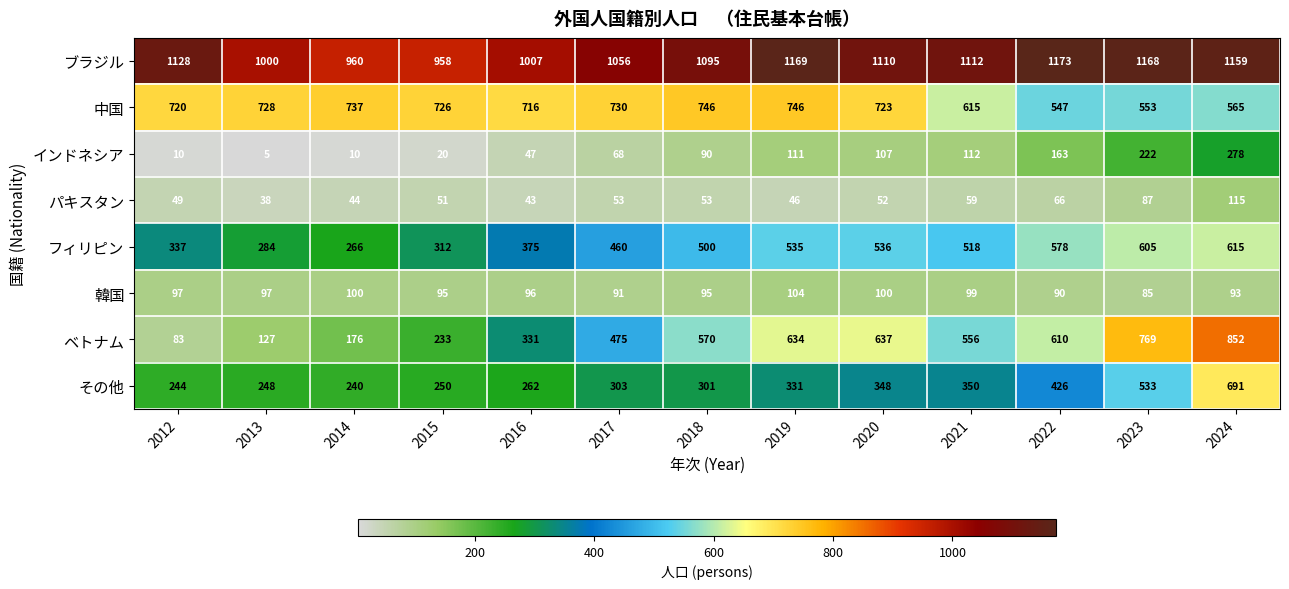

What is the difference between the second highest and second lowest values in the パキスタン series?

44